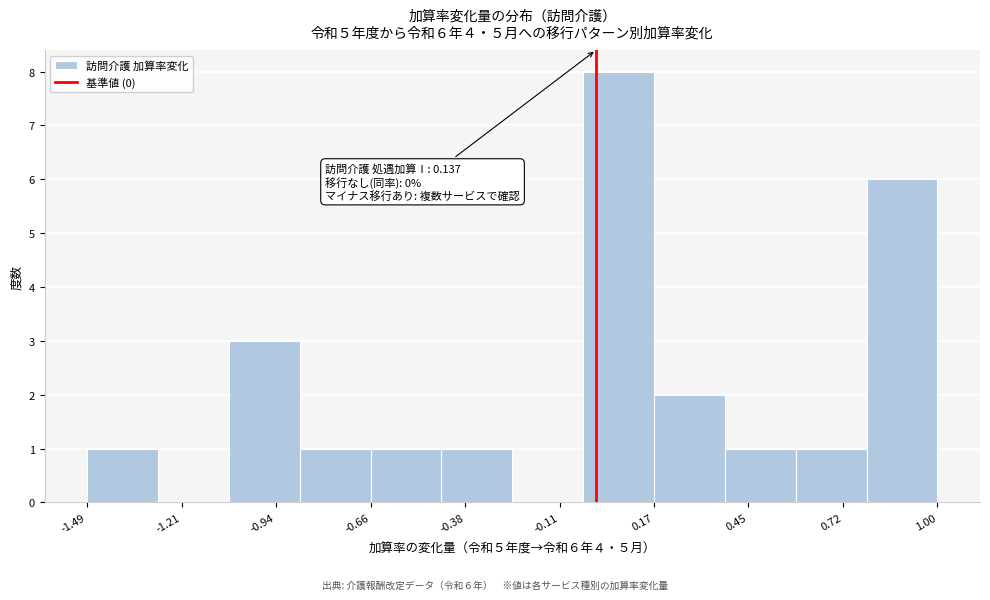

Over which range of the x-axis is the bar tallest?

-0.05 to 0.15